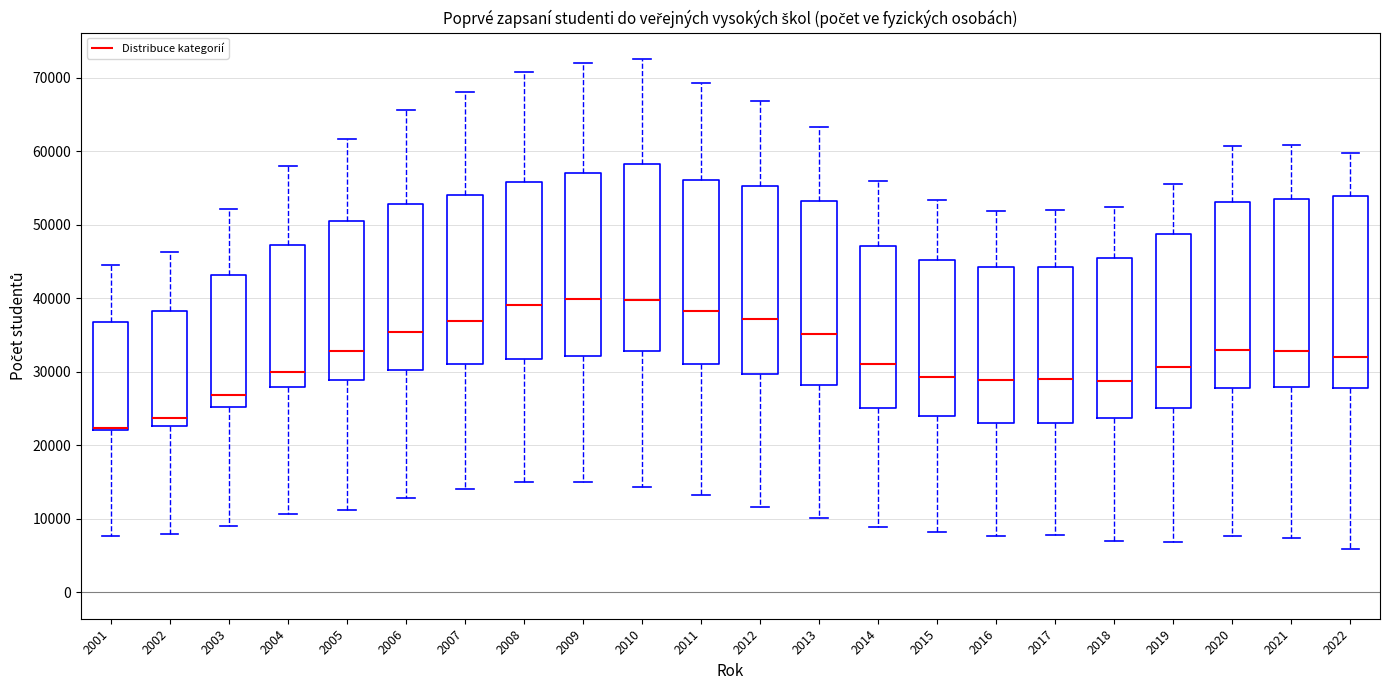

Where is the lower edge of the box at x = 2001 on the y-axis? The values are not printed on the chart, so give them approximately, as read against the axis.

22000